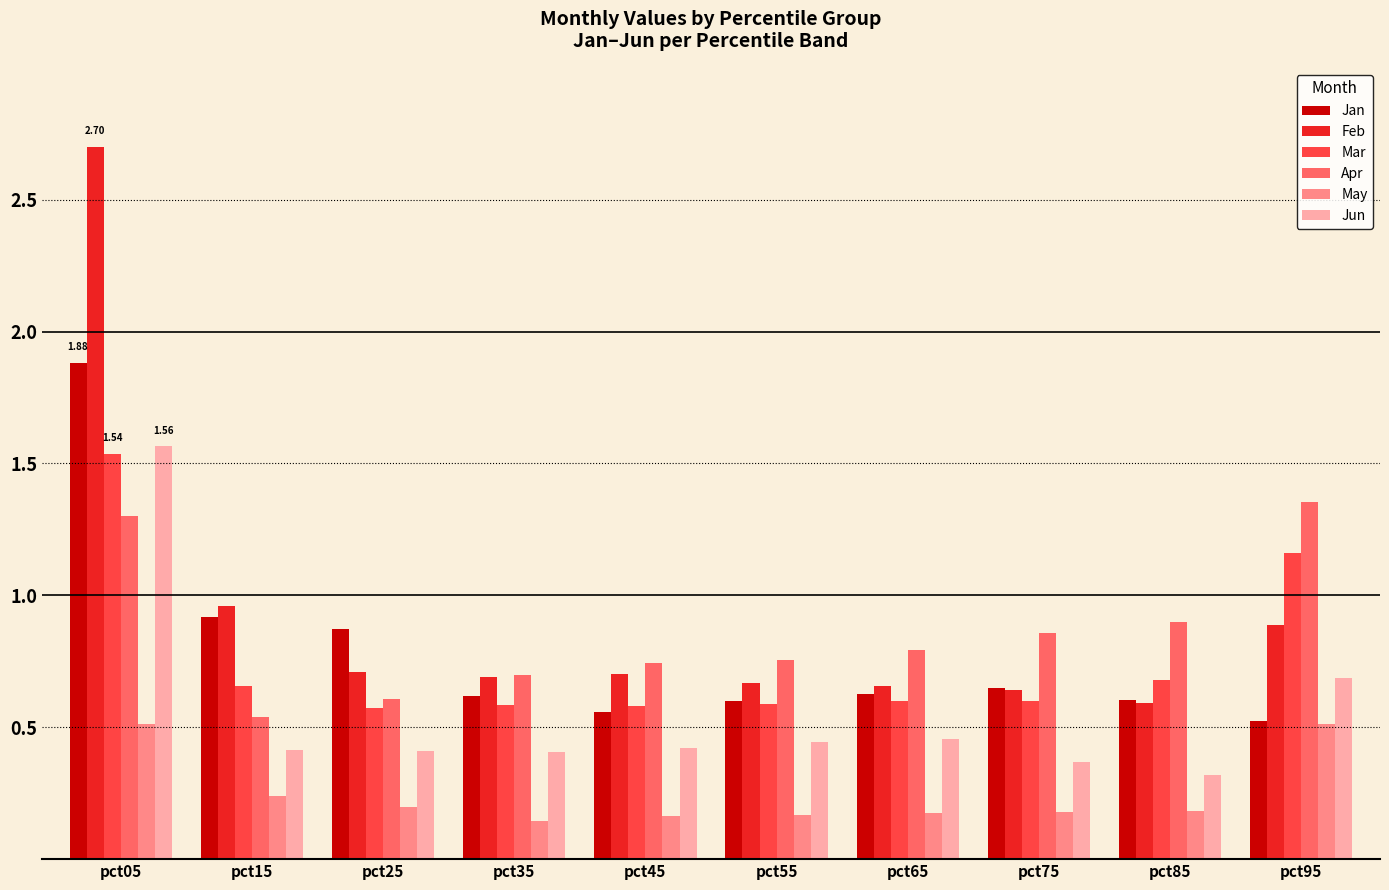

True or false: Apr has a value of 0.8 at pct55.

True